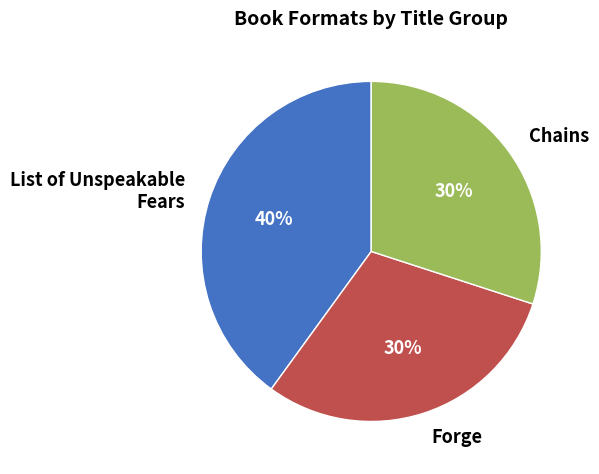

What percentage is the List of Unspeakable Fears slice, to the nearest percent?

40%